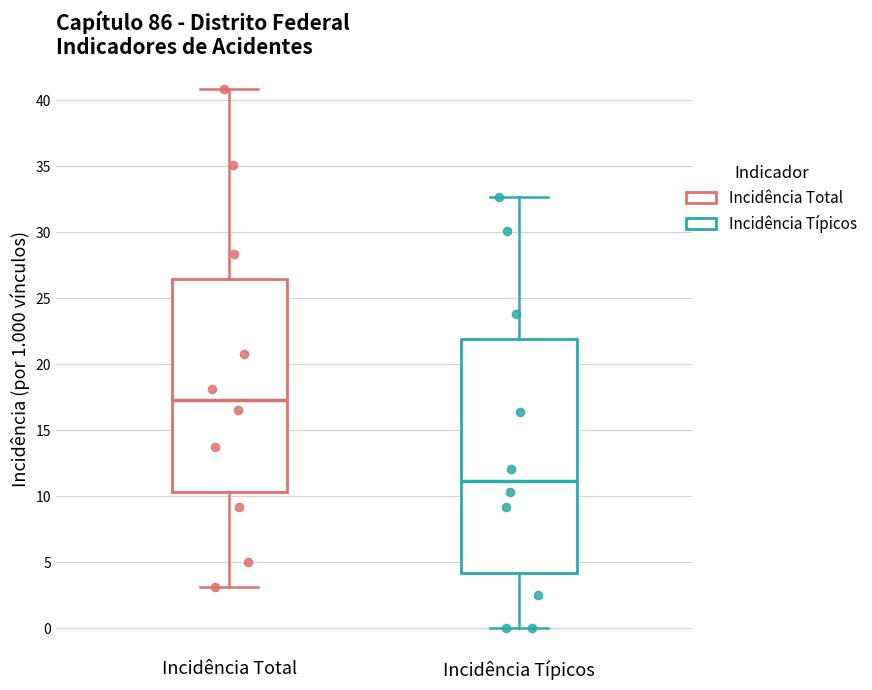

Reading left to right, transcribe this box plot: for each box, give where its median line is, the range the box spans, and where its two whiskers end, as read against the y-axis. The values are not printed on the chart, so give them approximately, as read against the axis.

Incidência Total: median 17.5, box 10.5 to 26.5, whiskers 3.0 to 41.0
Incidência Típicos: median 11.0, box 4.0 to 22.0, whiskers 0.0 to 32.5